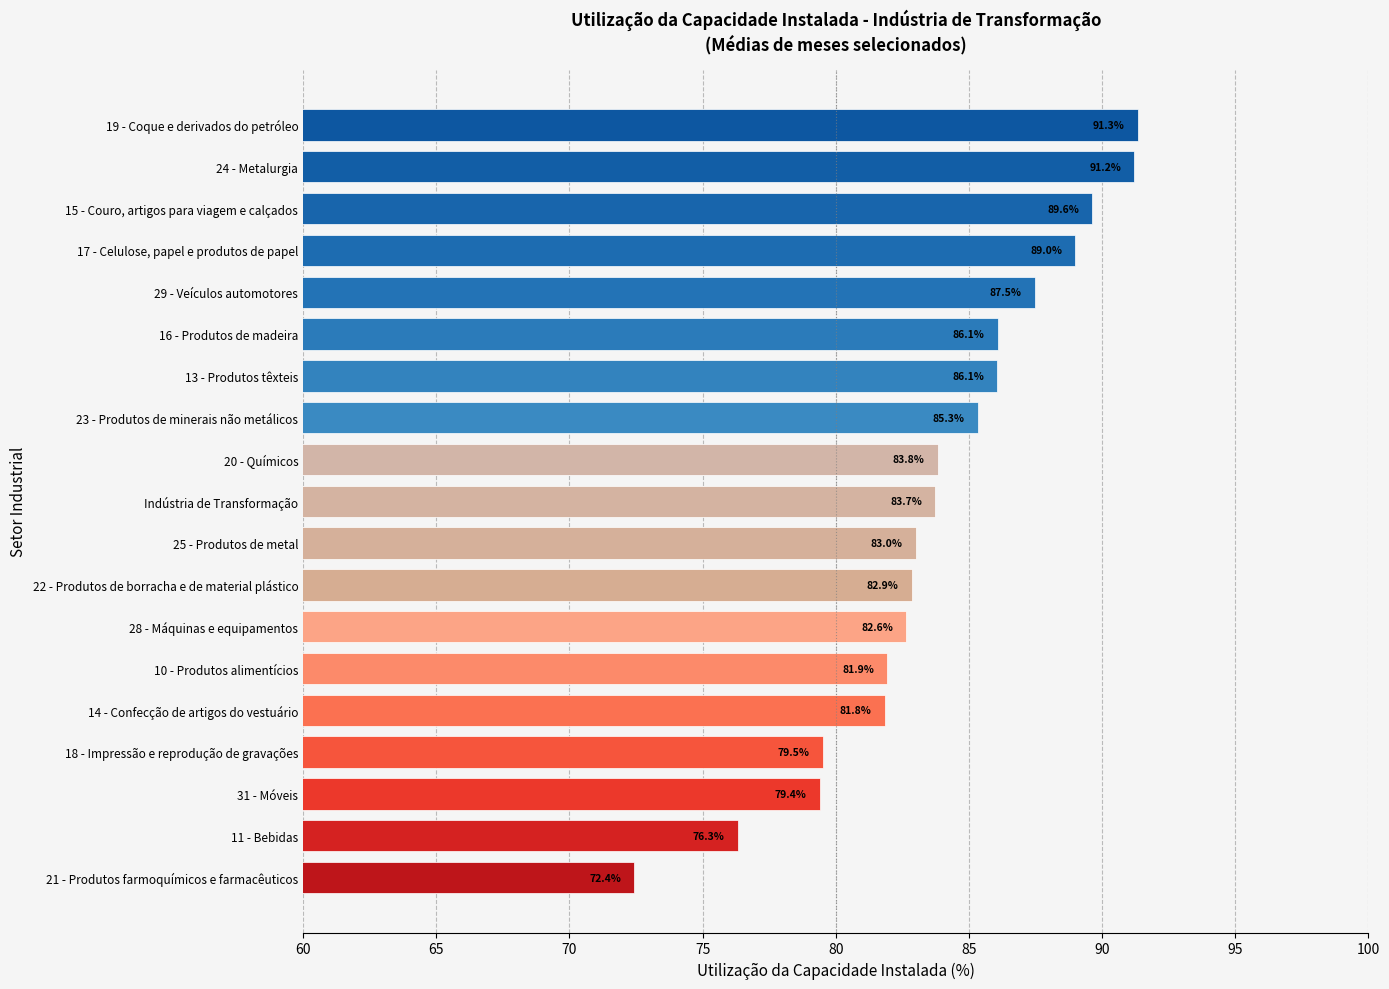

What is the change in value from 20 - Químicos to 25 - Produtos de metal?

-0.8